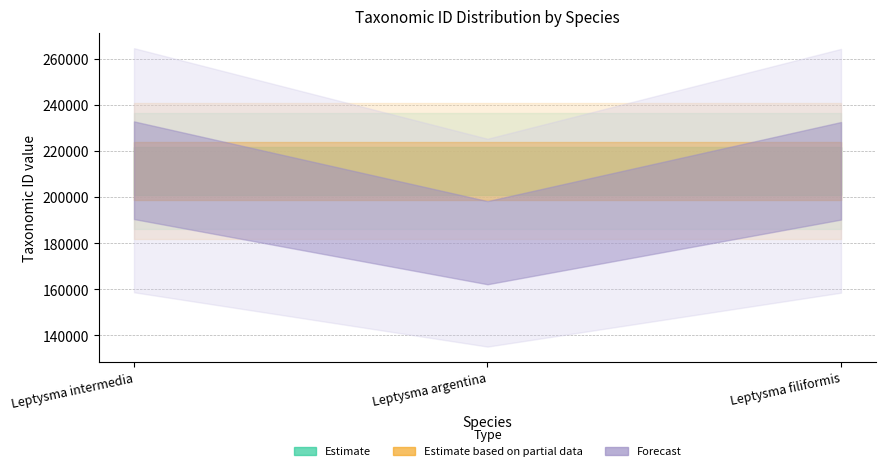

Is the value of Estimate at Leptysma intermedia greater than the value of Estimate based on partial data at Leptysma filiformis?

No